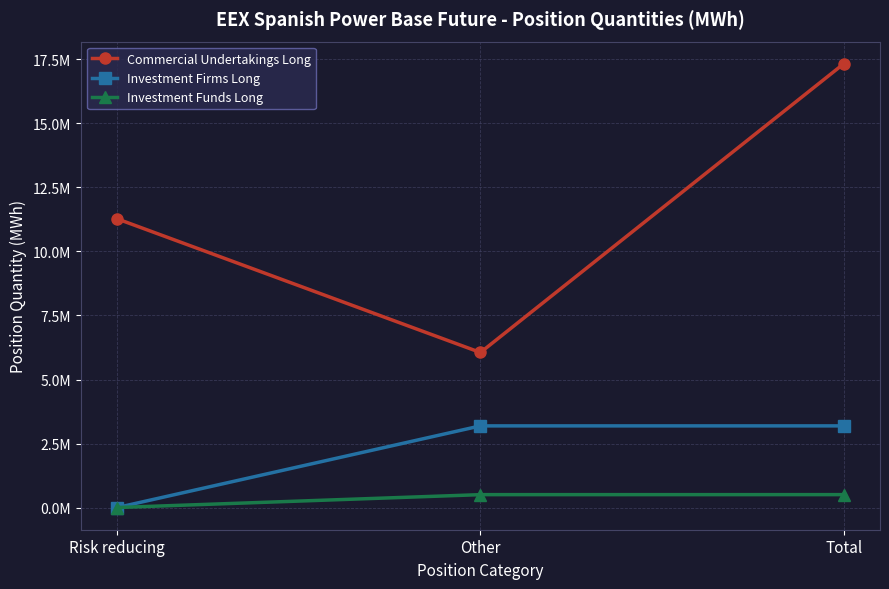

Which series has the largest total across all categories?

Commercial Undertakings Long